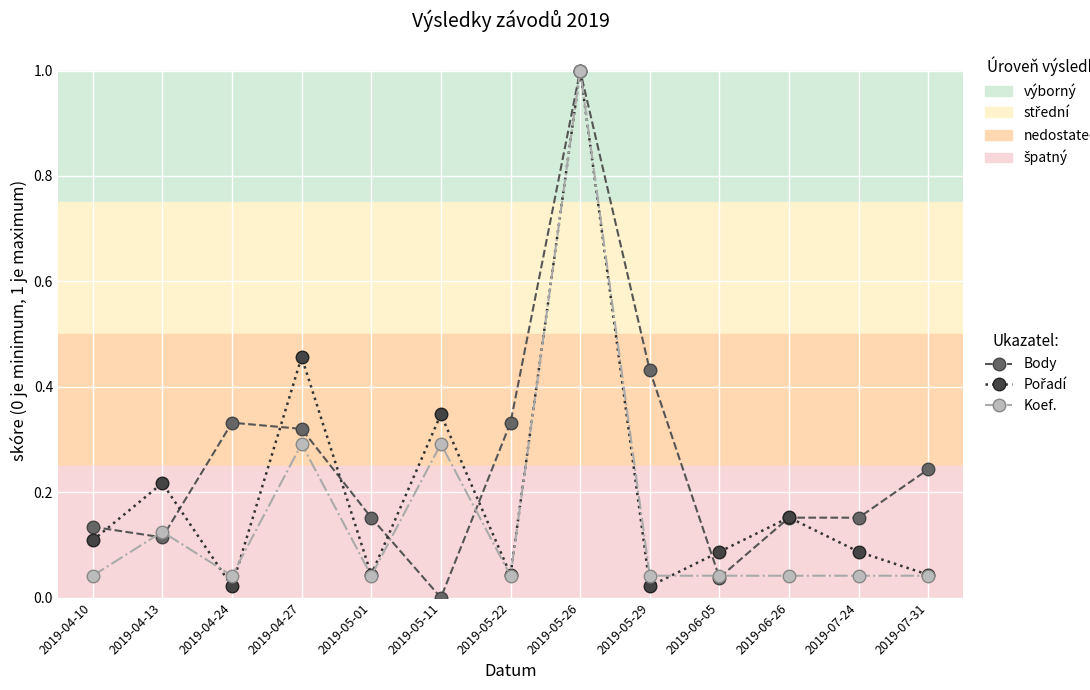

Between 2019-05-22 and 2019-05-29, which series saw the biggest shift?

Body